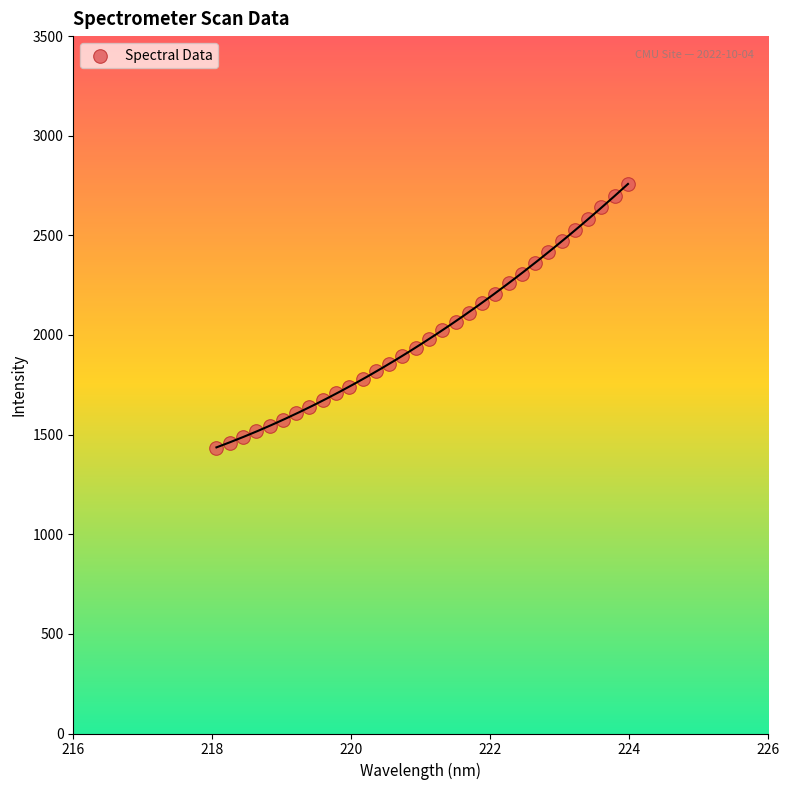

What is the range of Y values (max minus min)?

1326.9